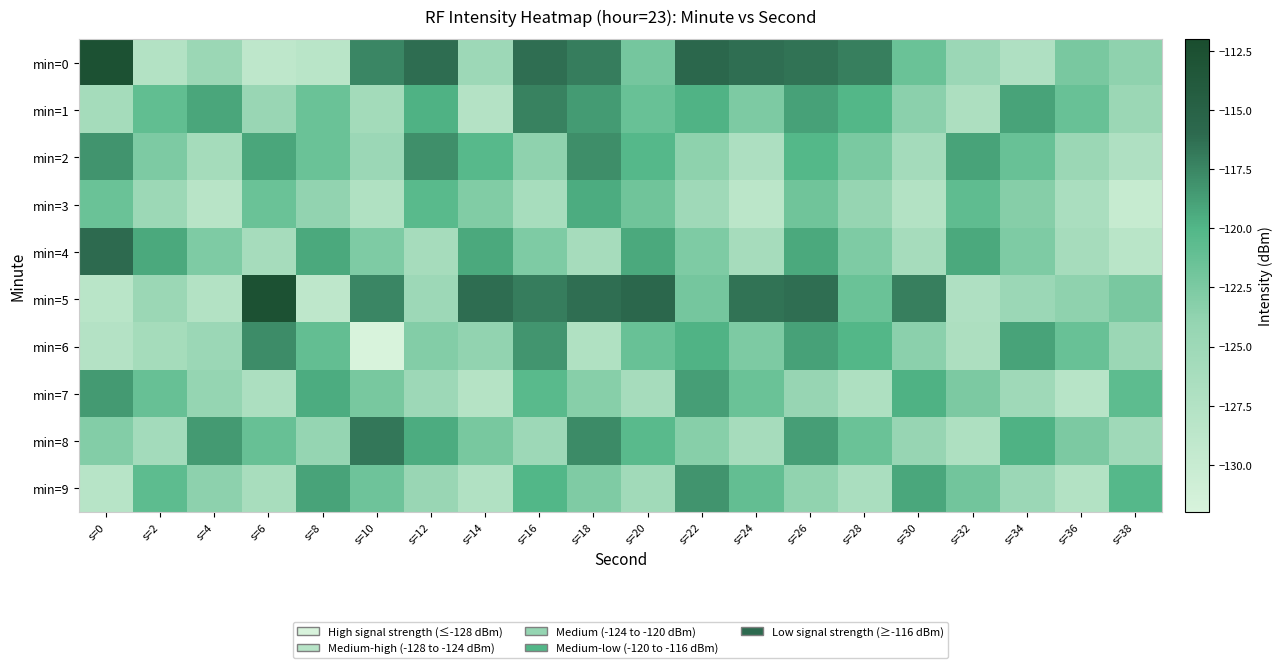

At which category does the chart reach its minimum across all series?

s=10